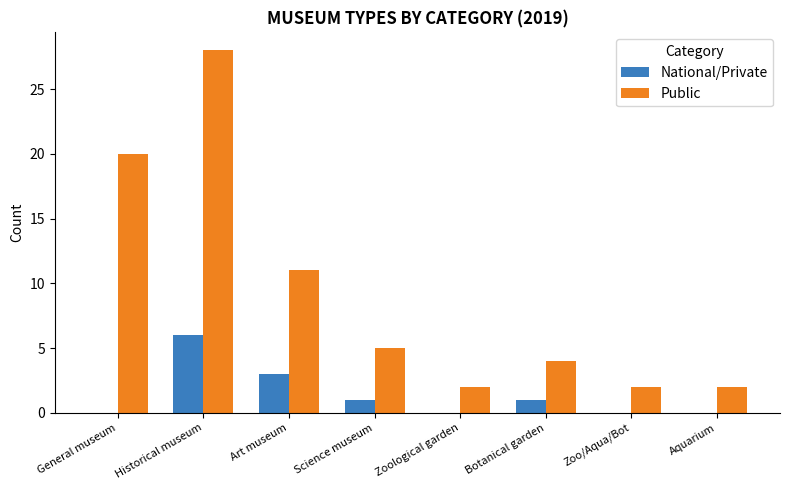

Which series has the largest total across all categories?

Public